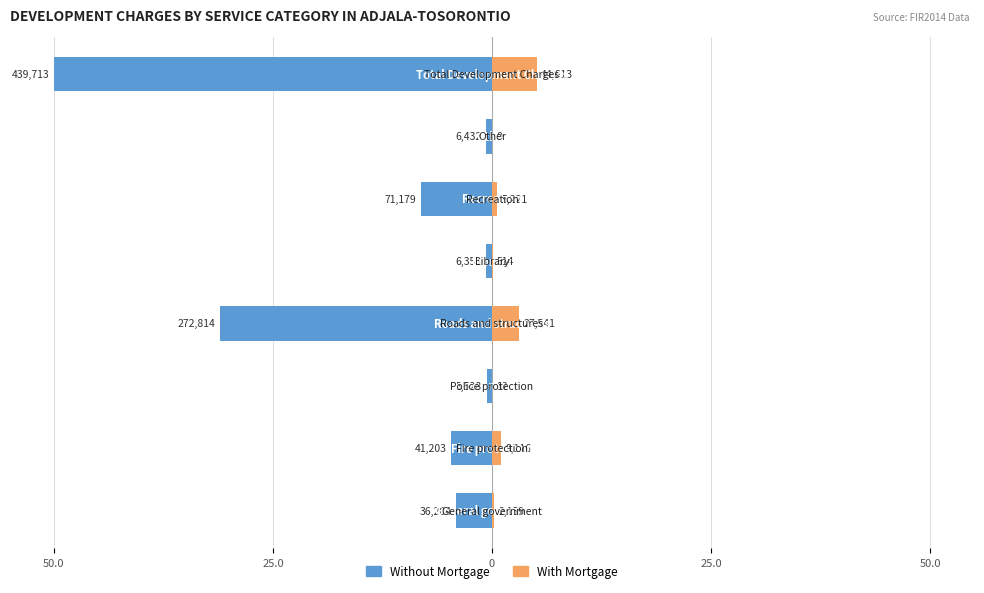

True or false: With Mortgage has a value of 0.6 at 25.0.

False